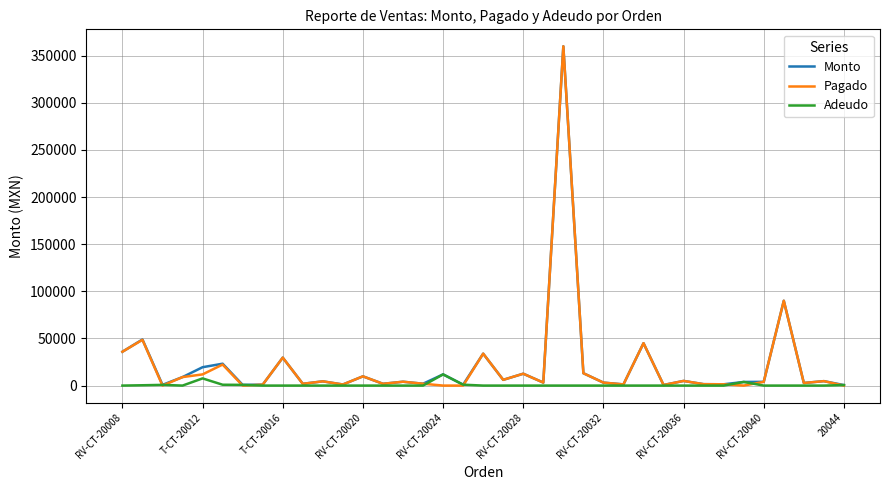

Which series has the largest range (max minus min)?

Pagado